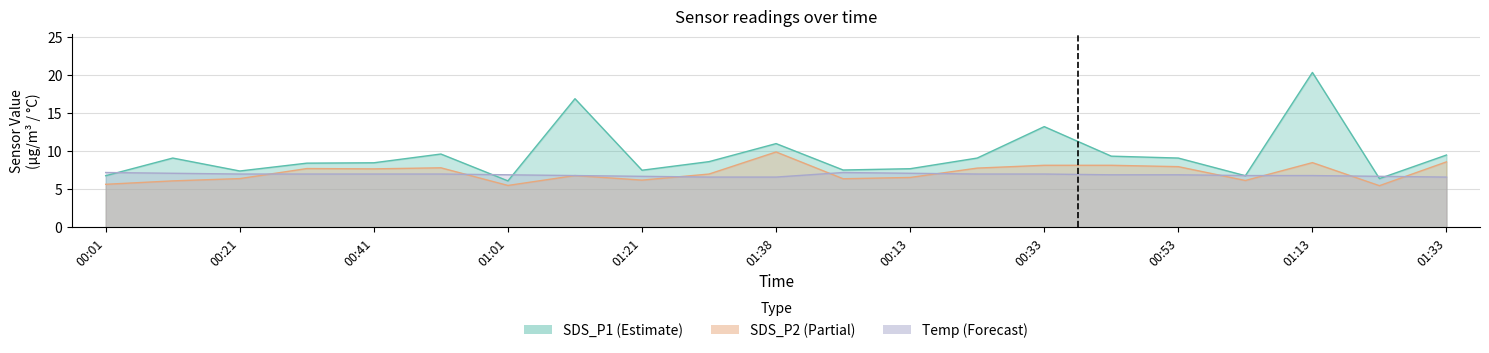

The Temp series shows 7.0 at 00:51. True or false?

True